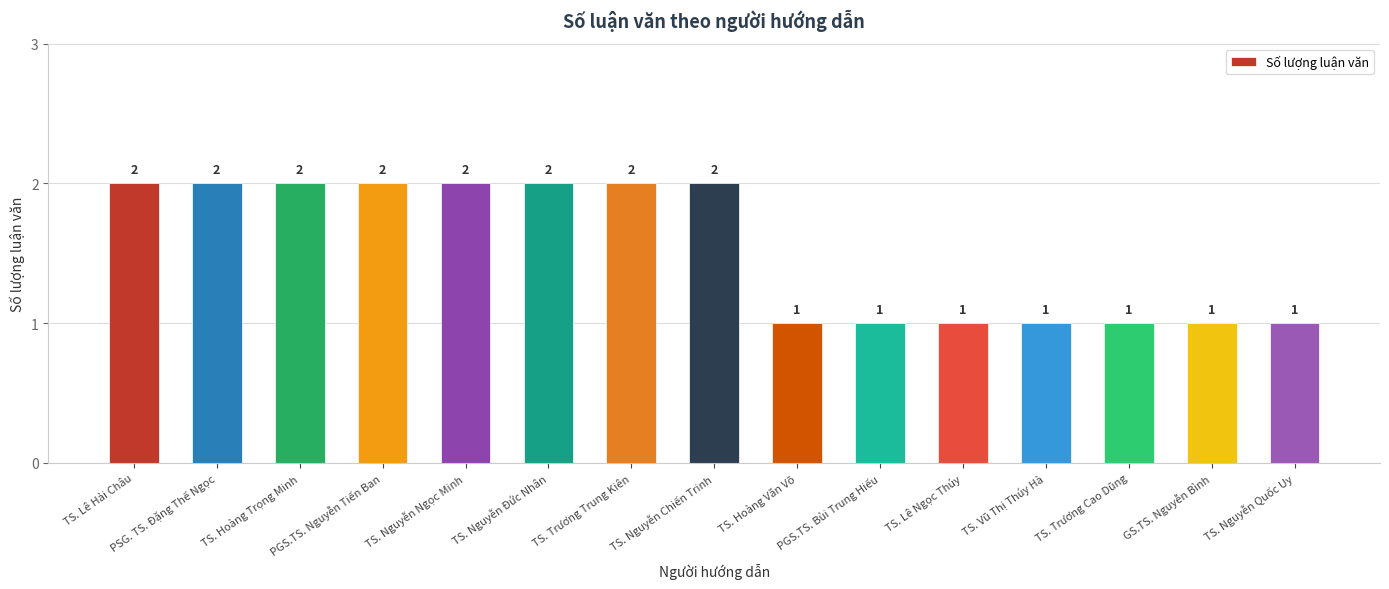

What is the maximum value shown in the chart?

2